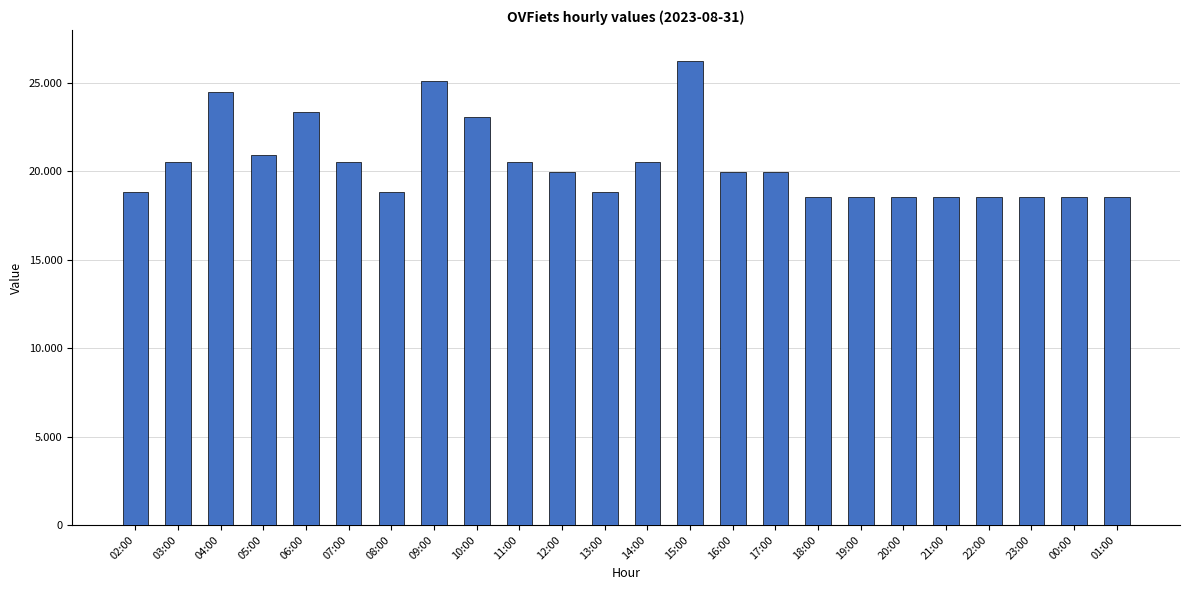

What is the smallest value displayed?

18525